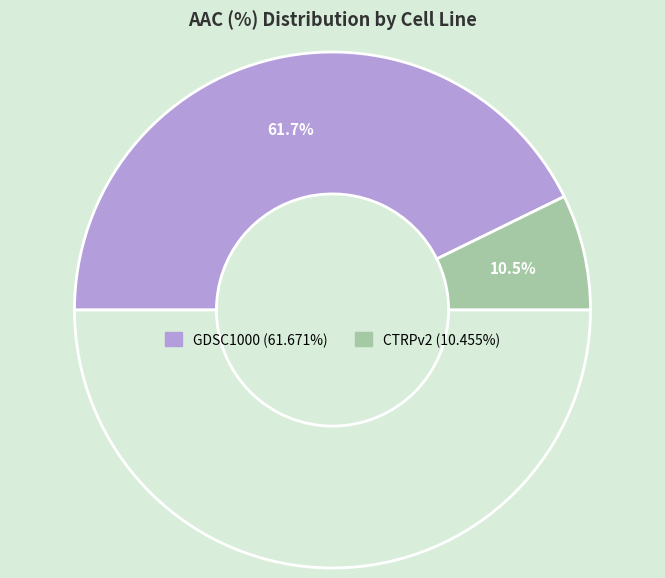

Rank the categories by value from lowest to highest.

CTRPv2, GDSC1000